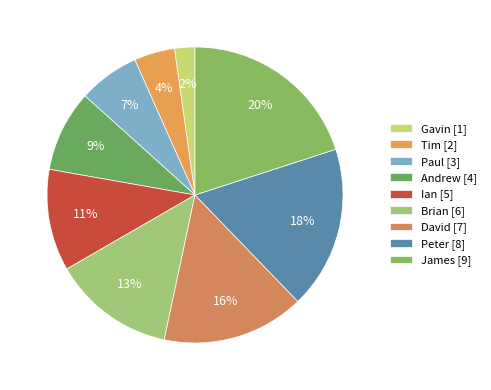

Is it true that Paul is 18% of the pie?

False